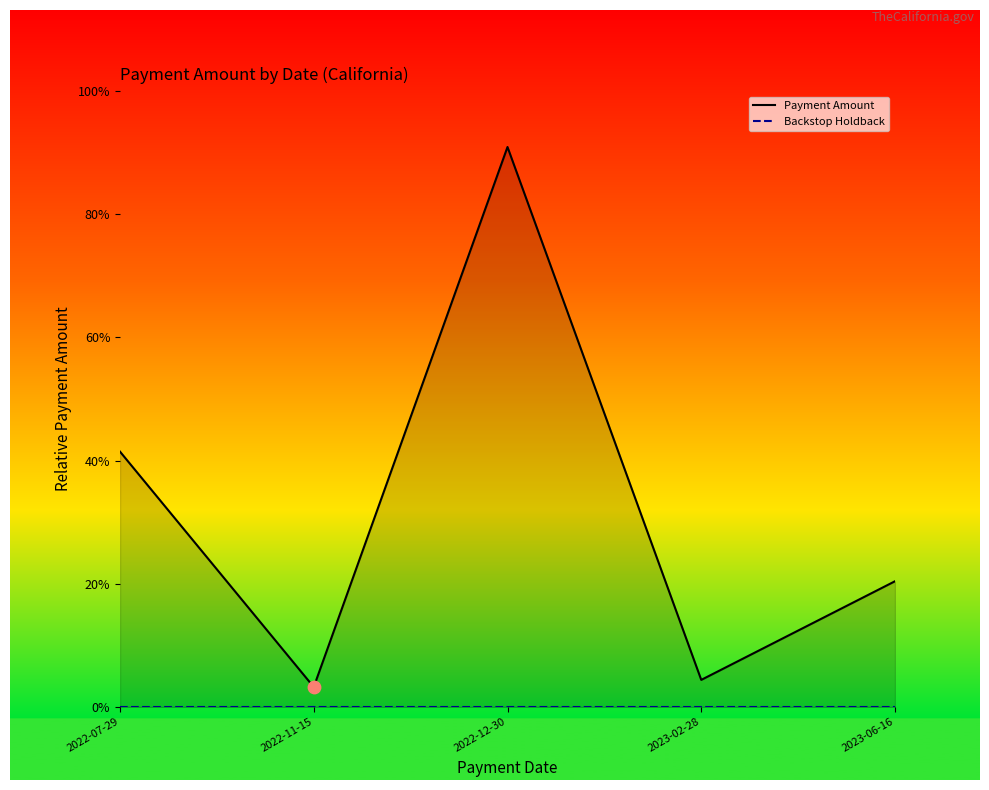

Is the value of Backstop Holdback at 0.6 greater than the value of Payment Amount at 0.2?

No